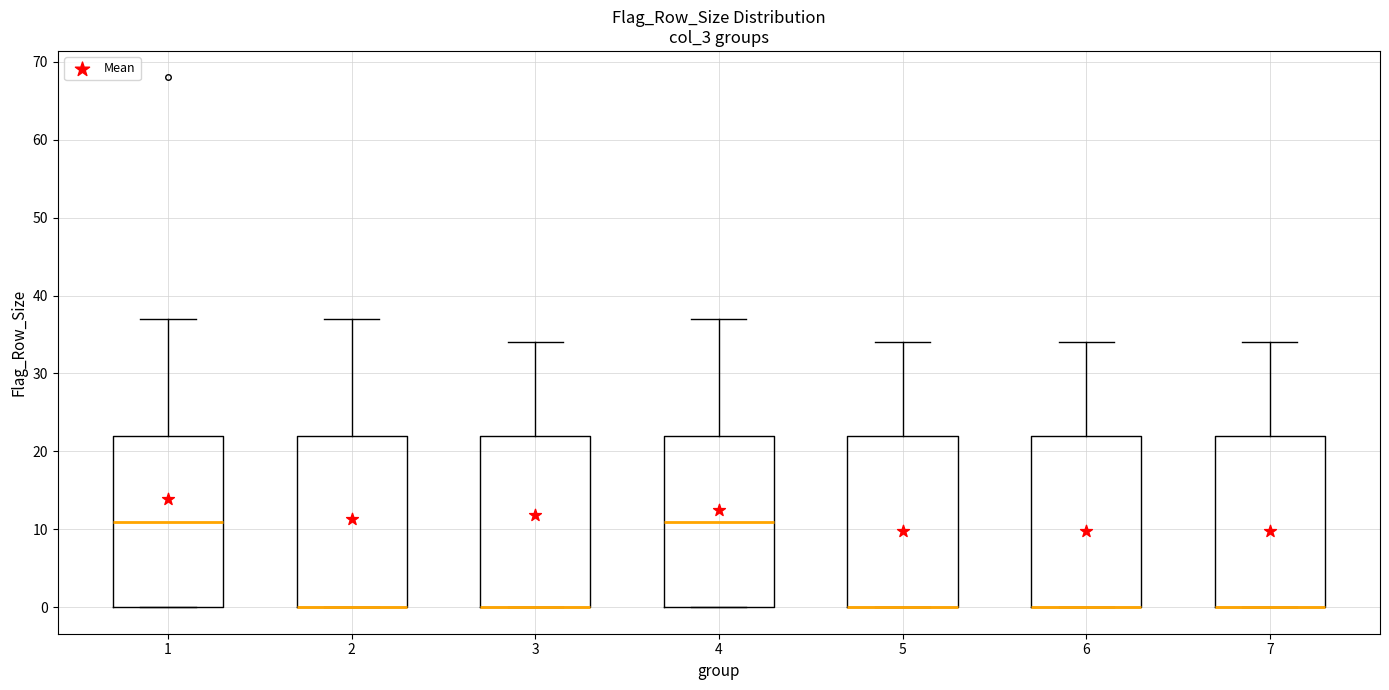

Where is the lower edge of the box at x = 5 on the y-axis? The values are not printed on the chart, so give them approximately, as read against the axis.

0